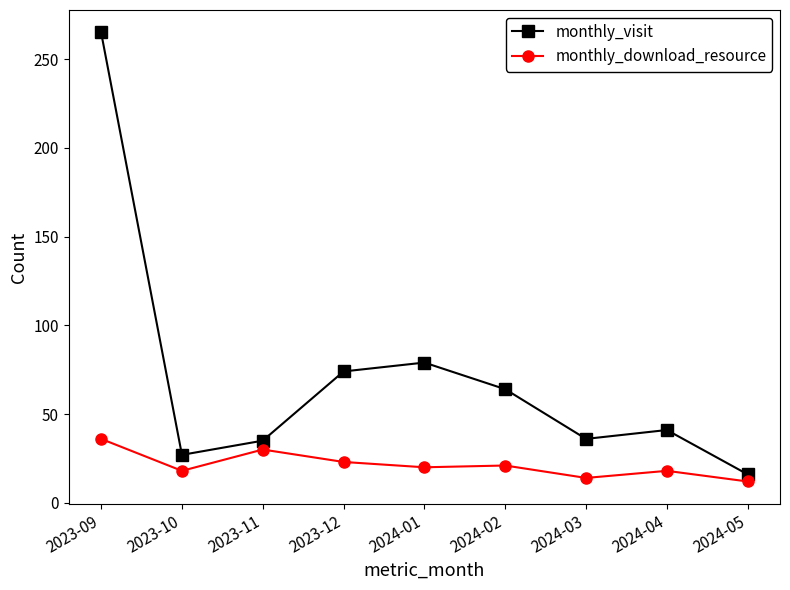

What is the label of the 4th point from the right?

2024-02